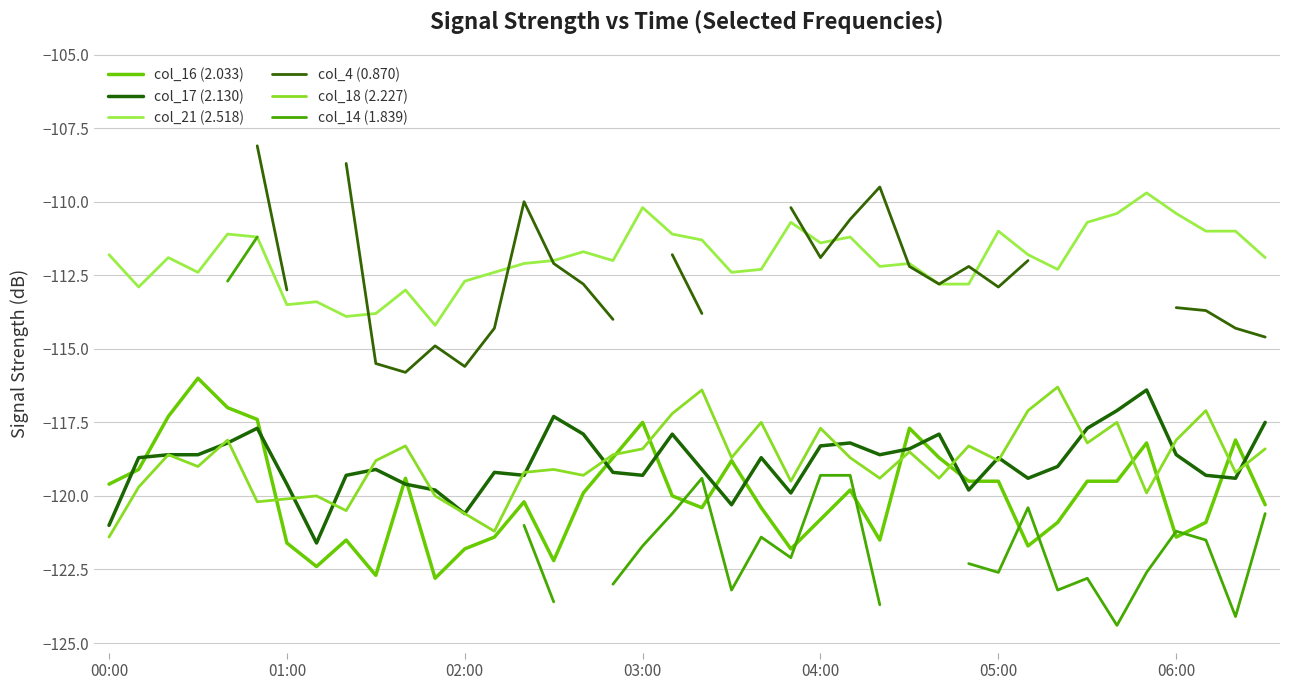

Count the number of data series in this chart.

6